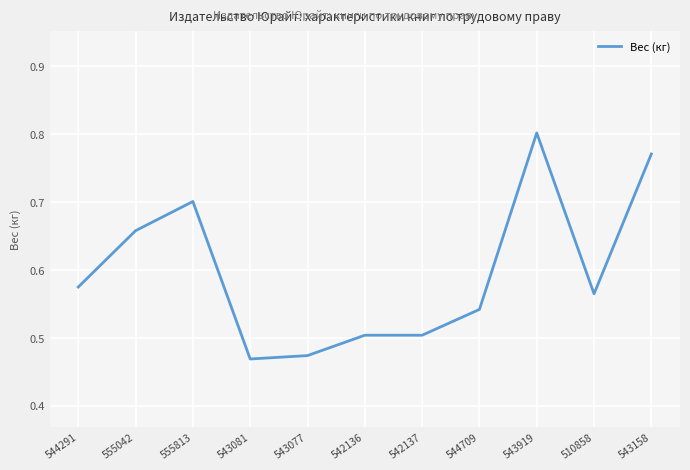

Is it true that the value at 543077 is 0.3?

False